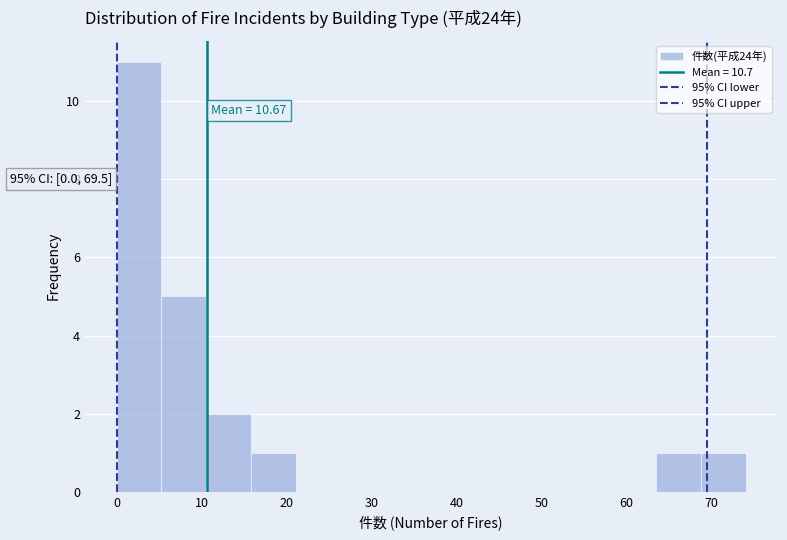

Over which range of the x-axis is the bar tallest?

0 to 5